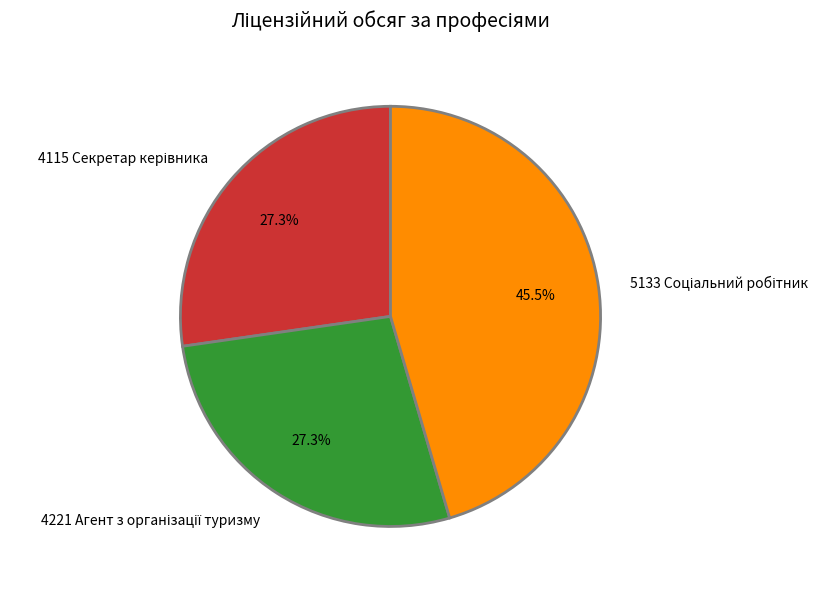

Is there a majority slice in this chart?

No